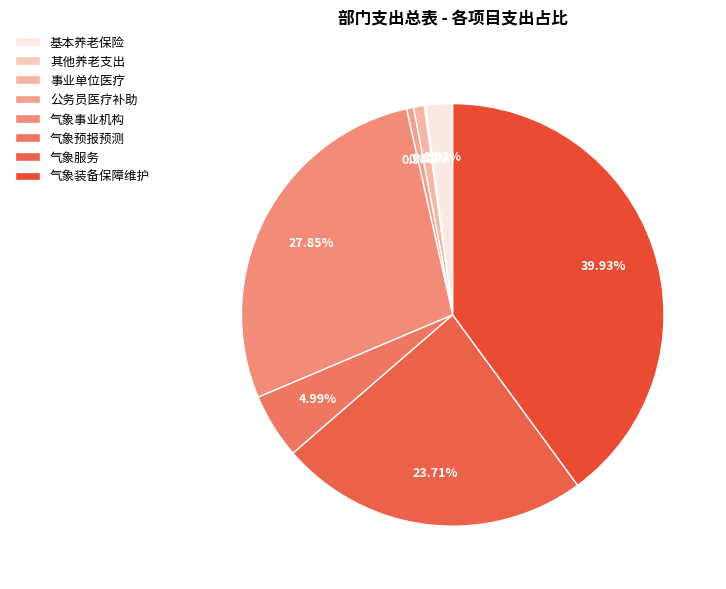

What portion of the pie excludes 气象事业机构?

72.1%